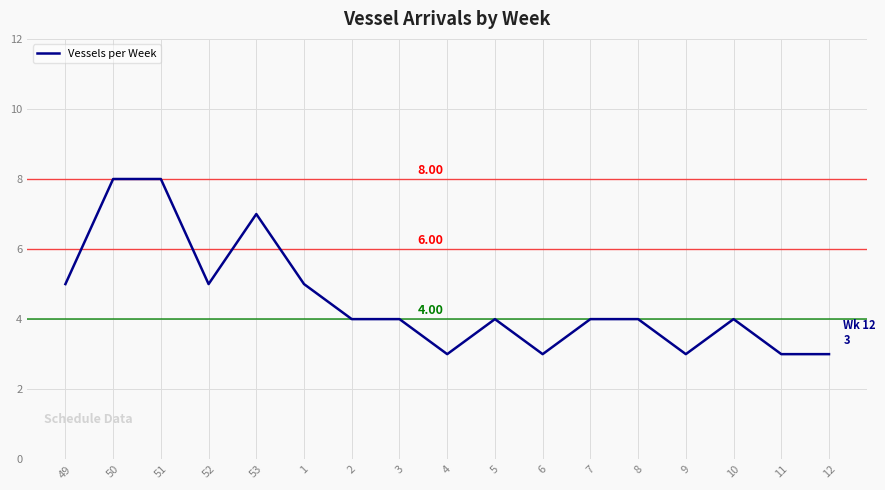

The chart shows a value of 12 at 50. True or false?

False